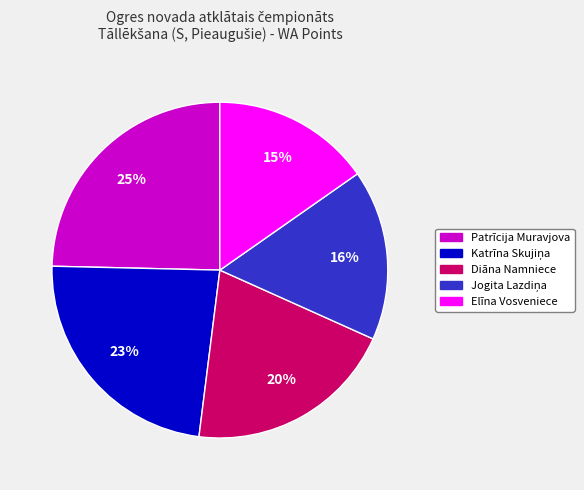

To the nearest percent, what percentage of the pie is Diāna Namniece?

20%